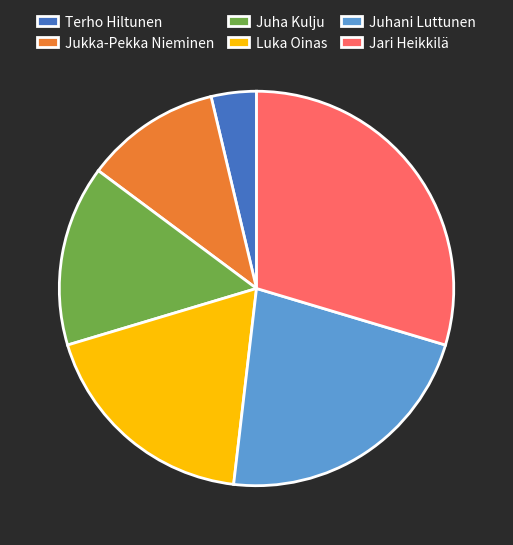

Do Jari Heikkilä and Terho Hiltunen together represent more than half of the pie?

No